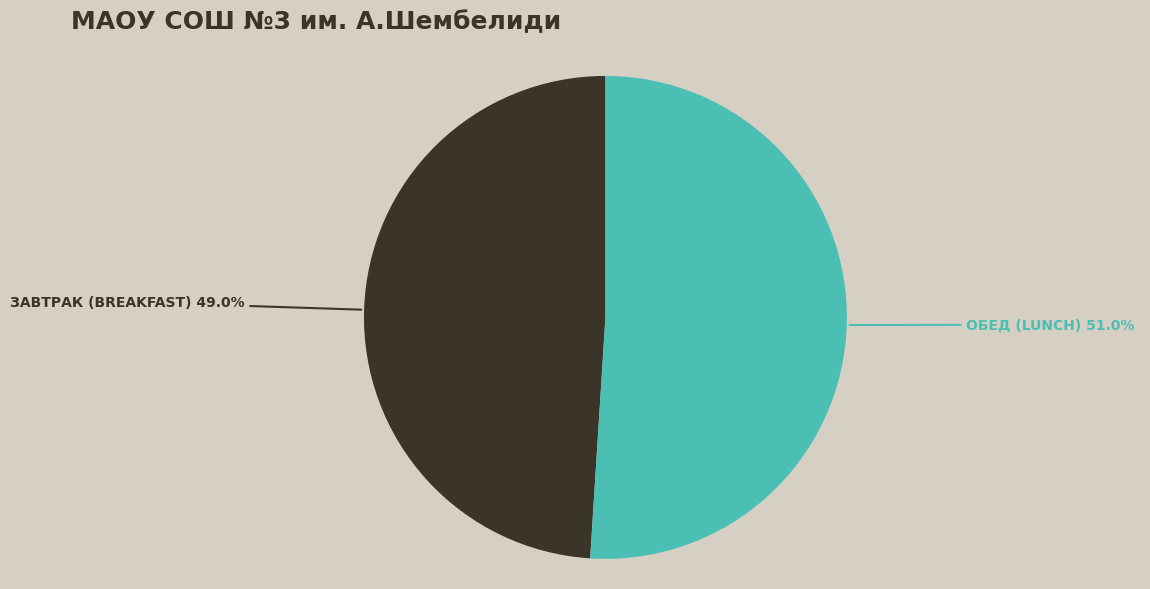

Does any single category account for the majority?

Yes